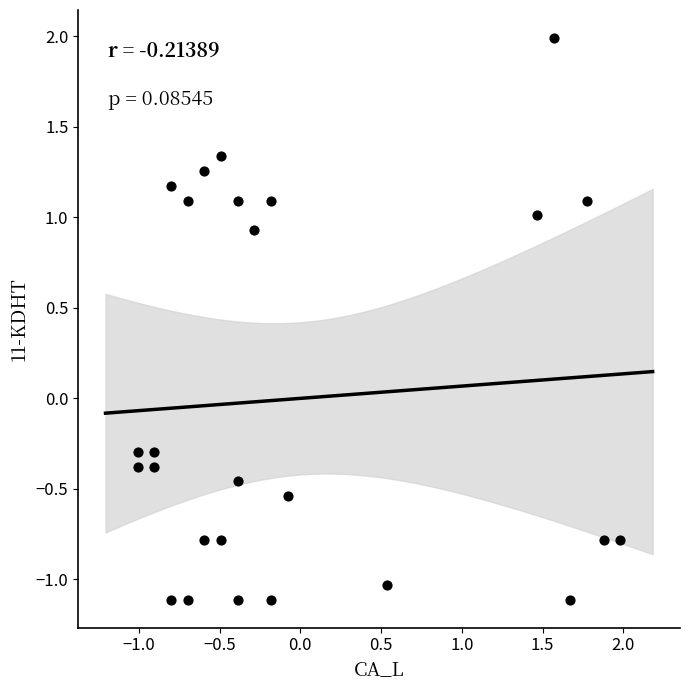

What is the range of X values (max minus min)?

3.0